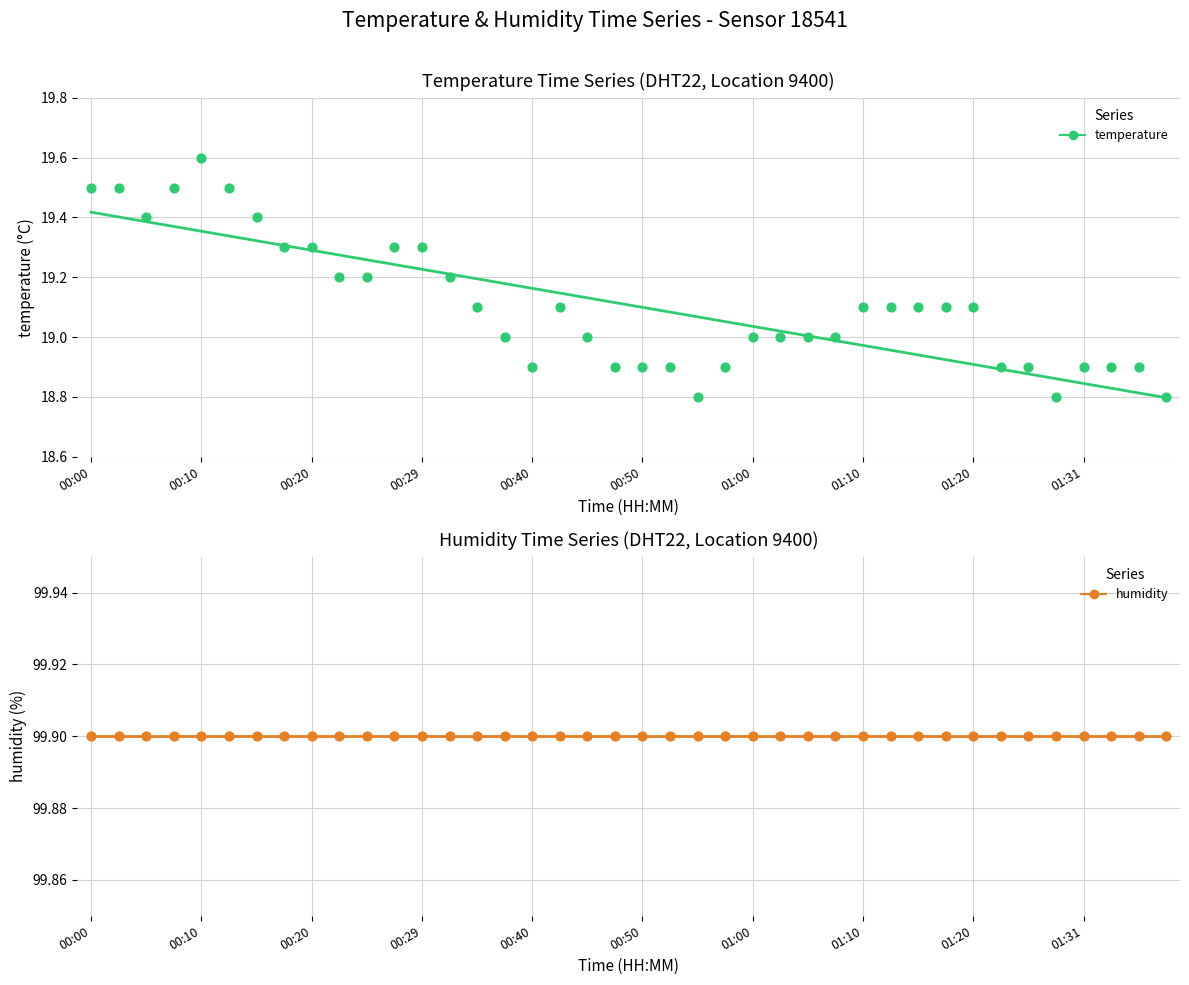

Is the value of temperature at 01:00 greater than the value of humidity at 00:20?

No